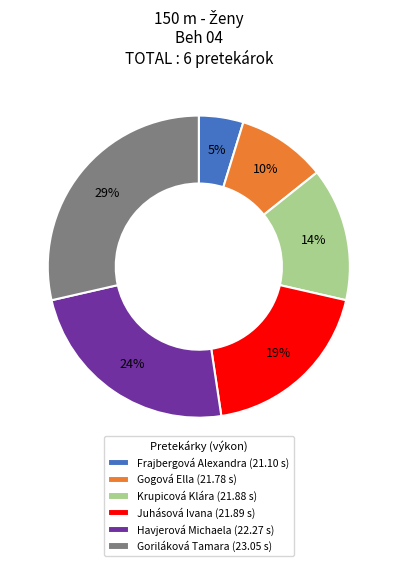

Does Havjerová Michaela represent more than half of the total?

No